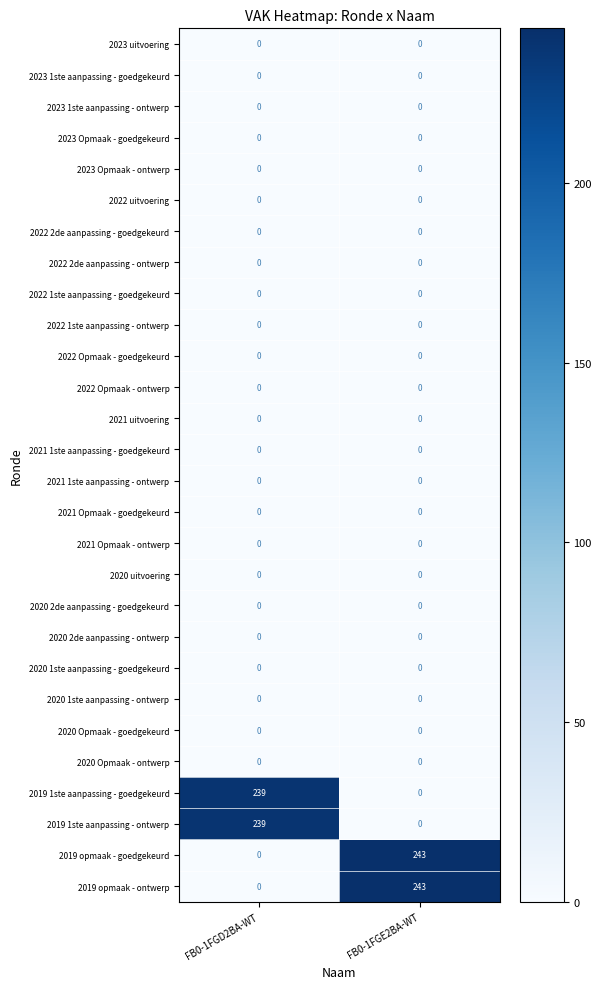

What is the difference between the 2019 1ste aanpassing - goedgekeurd values at FB0-1FGD2BA-WT and FB0-1FGE2BA-WT?

239